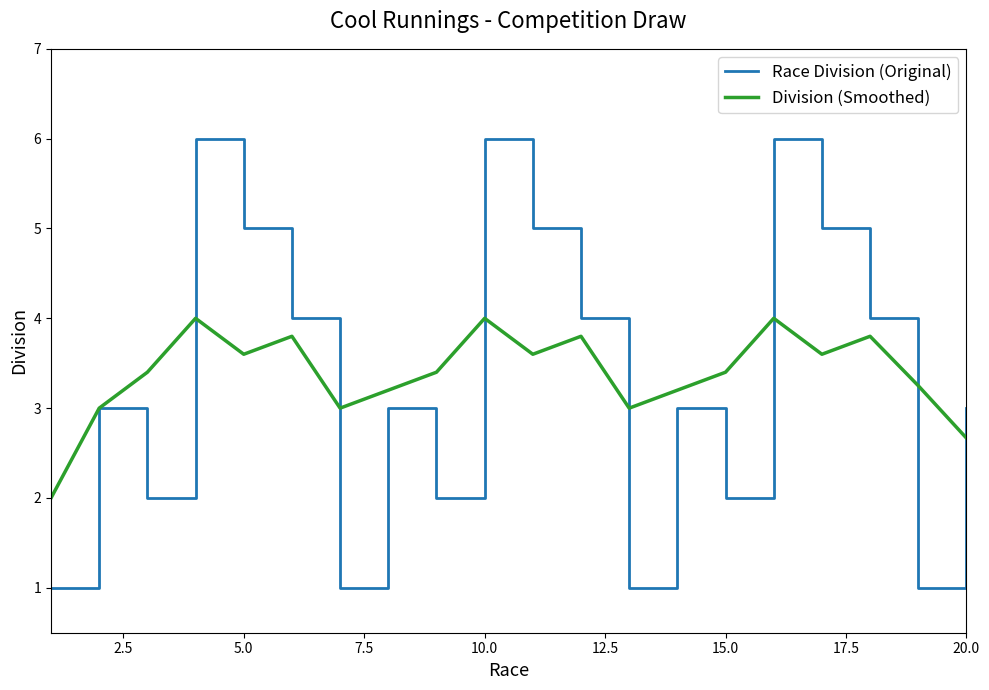

Which series has the widest spread of values?

Race Division (Original)